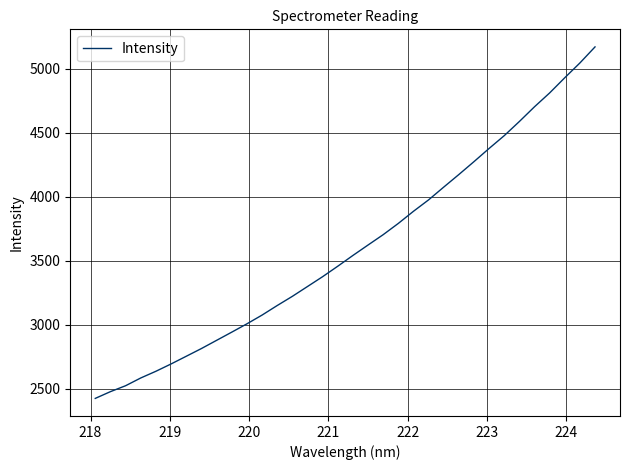

Is this an area chart (filled region under the line)?

No